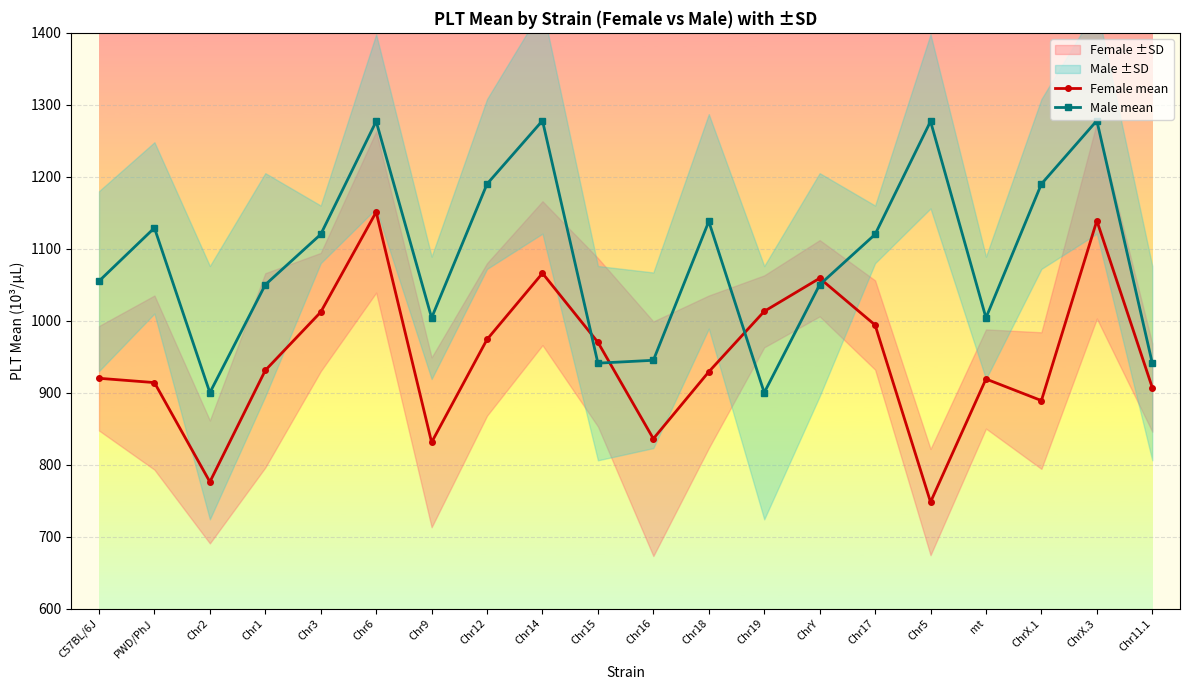

At how many categories does at least one series exceed 1021?

13